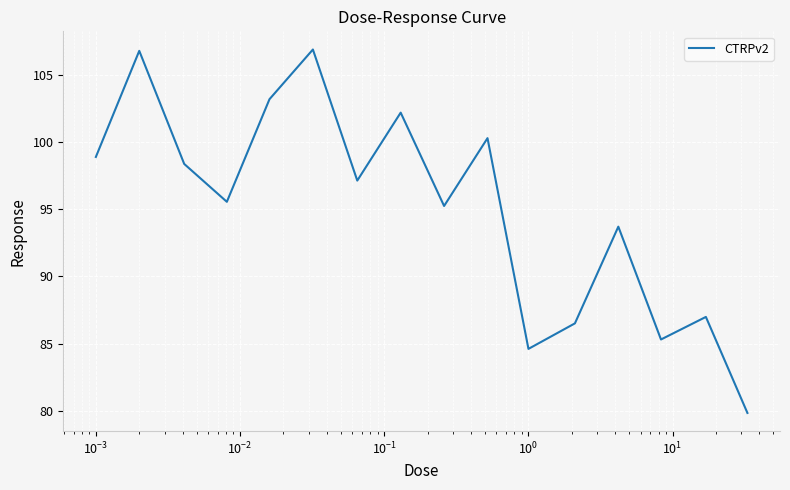

What is the greatest value displayed?

106.9